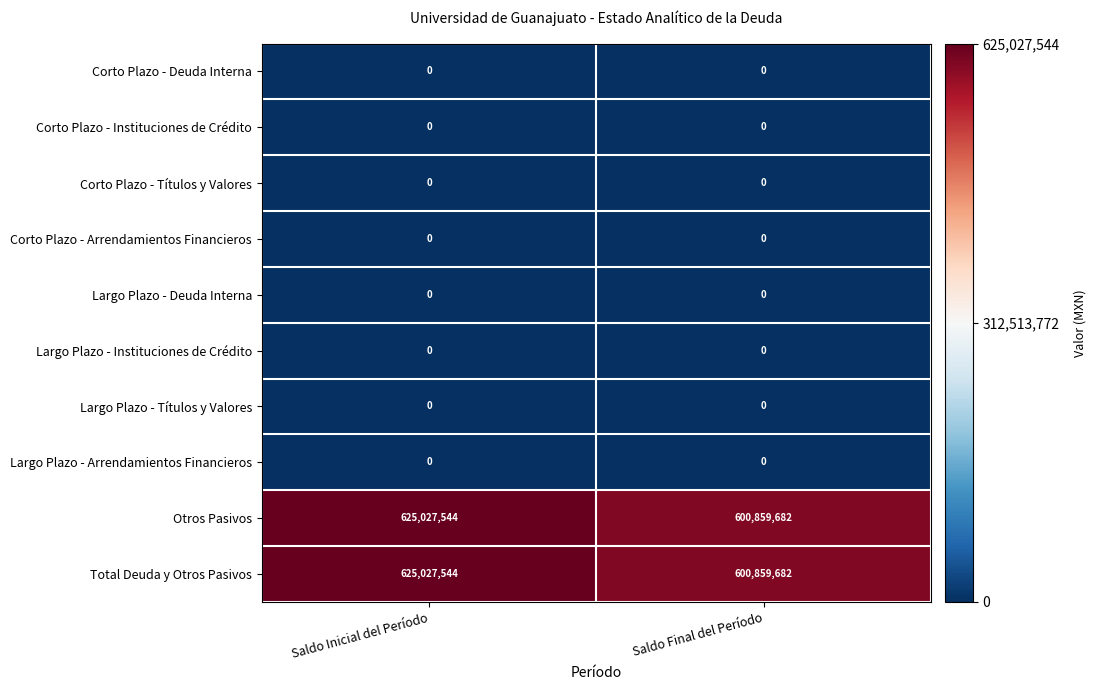

Read the Total Deuda y Otros Pasivos value at Saldo Final del Período, to the nearest 10.

600859680